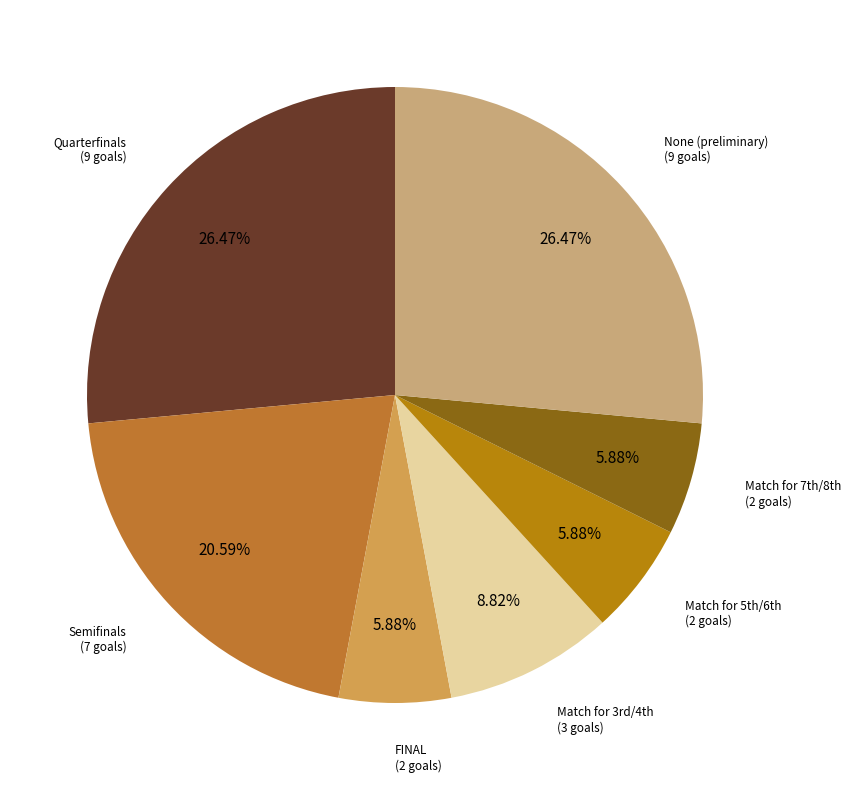

Count the number of slices in the pie.

7